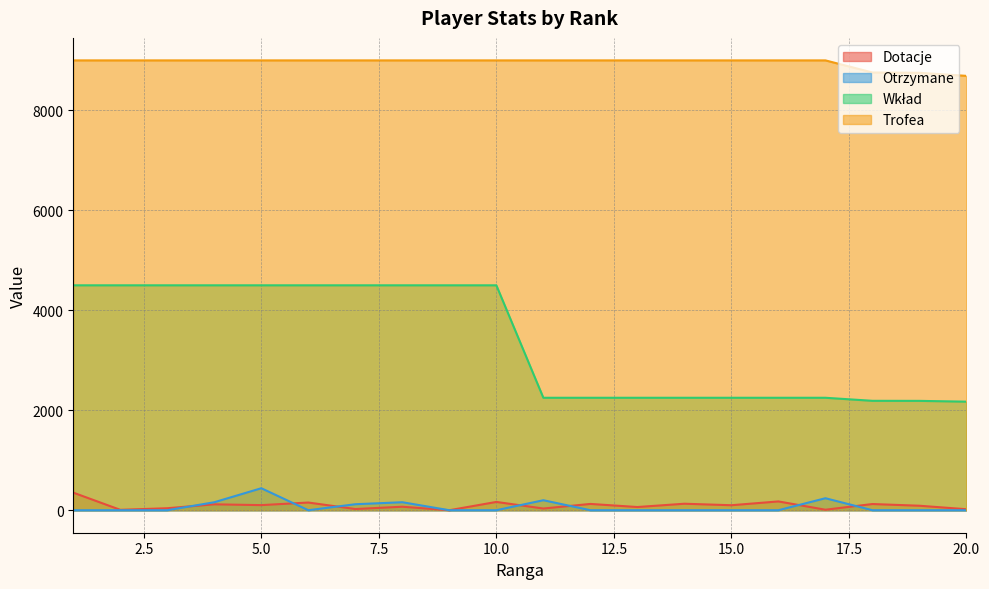

Does the chart have visible grid lines?

Yes